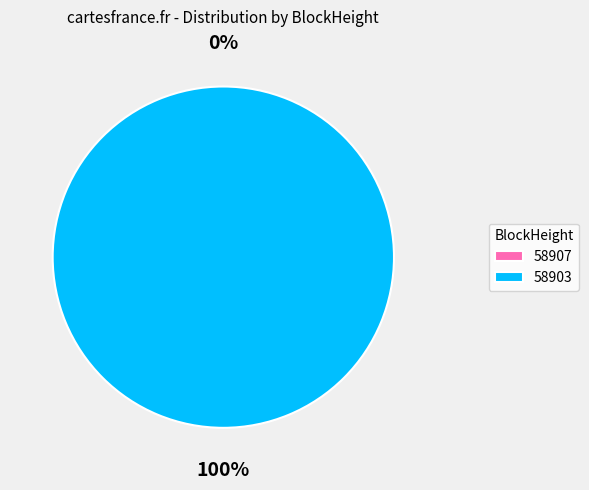

Which slice represents more than half of the pie?

58903